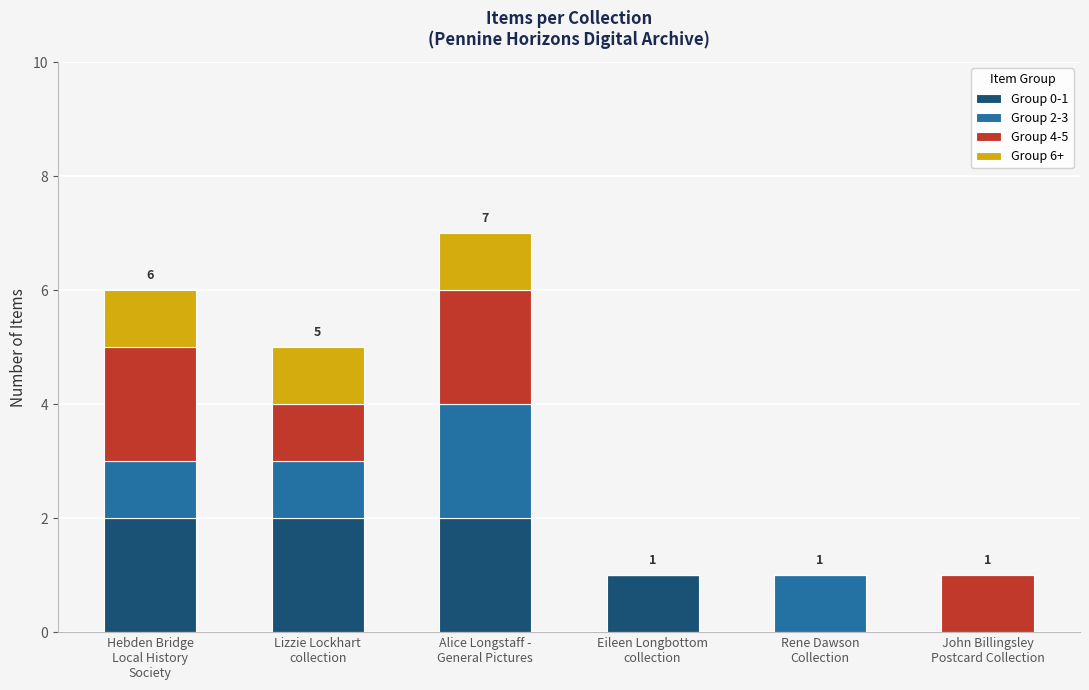

What are all the series names shown in the legend?

Group 0-1, Group 2-3, Group 4-5, Group 6+